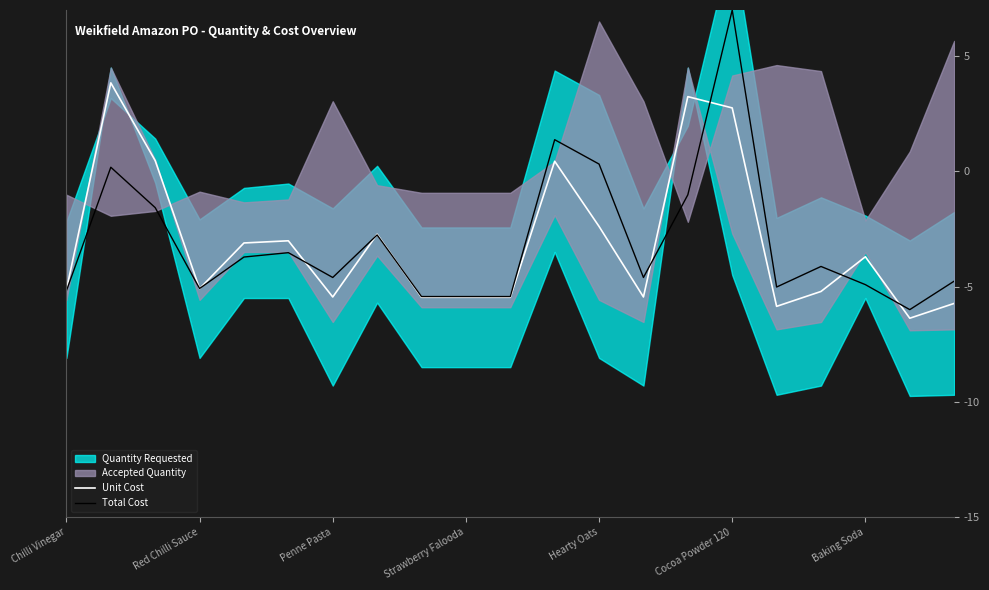

How many interior local valleys does the Unit Cost series have?

5